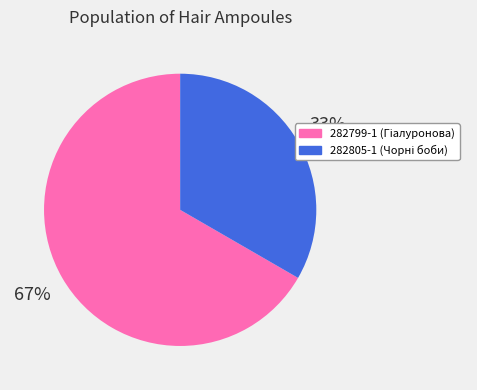

To the nearest percent, what is the average slice percentage?

50%